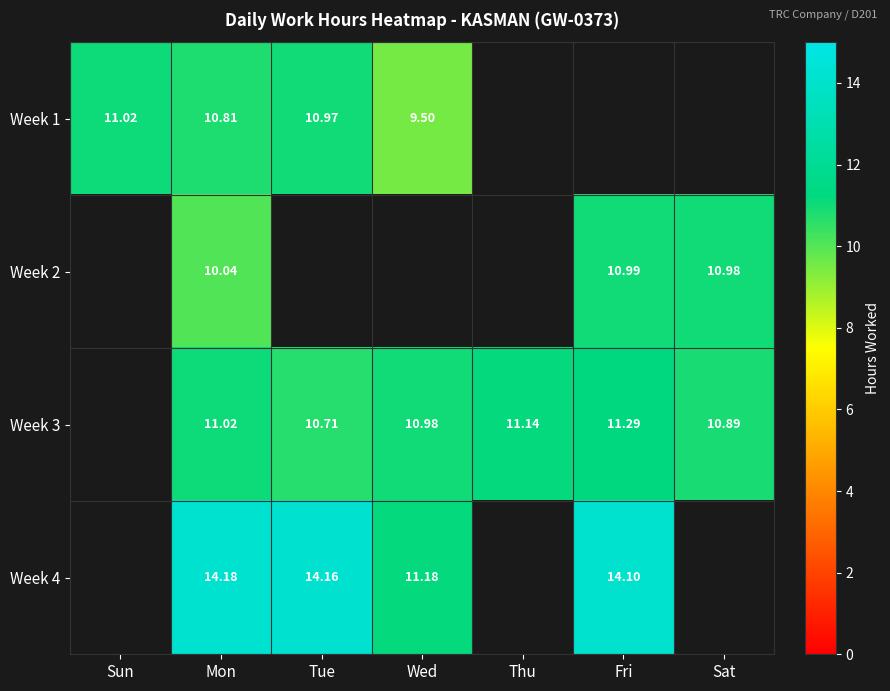

Is the value of Week 3 at Tue greater than the value of Week 4 at Wed?

No